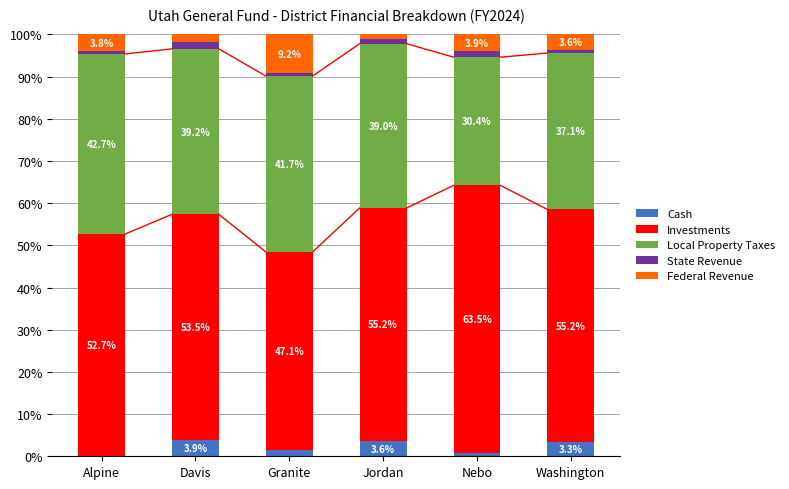

The Cash series shows 3.6 at Jordan. True or false?

True